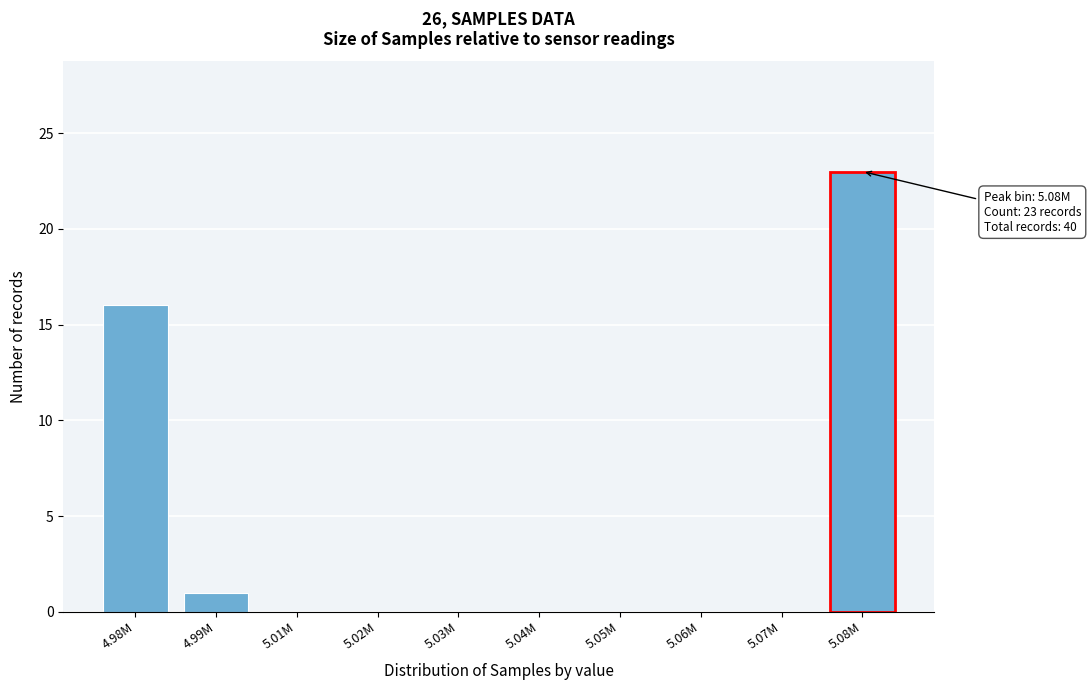

Reading right to left, transcribe all the data shown in this chart.

5.08M=23	5.07M=0	5.06M=0	5.05M=0	5.04M=0	5.03M=0	5.02M=0	5.01M=0	4.99M=1	4.98M=16